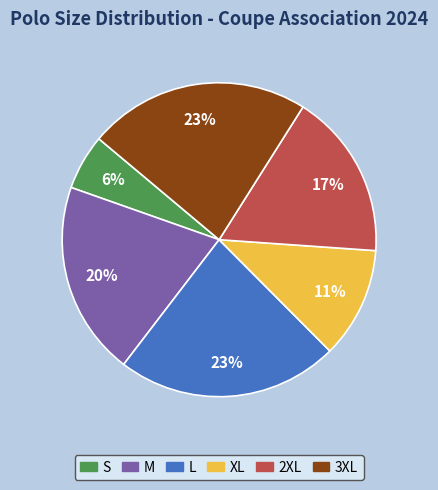

To the nearest percent, what percentage of the pie is L?

23%